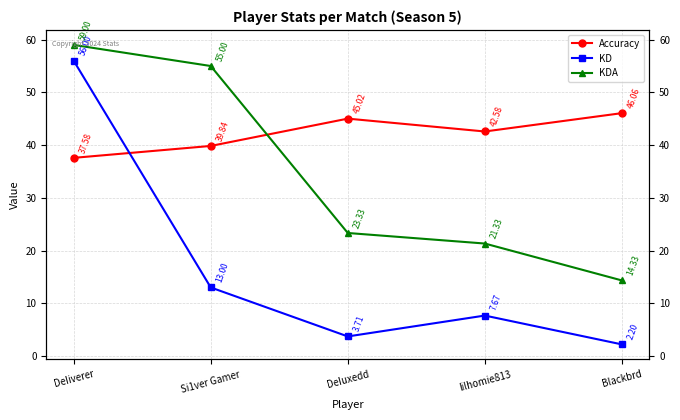

What are all the series names shown in the legend?

Accuracy, KD, KDA